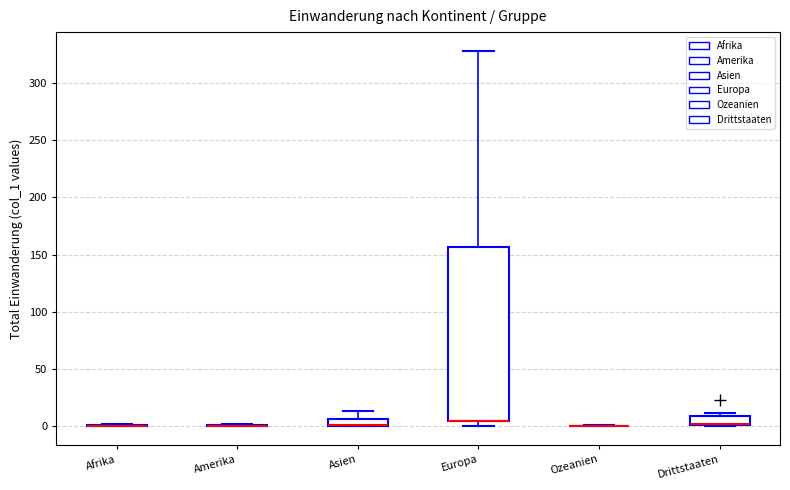

Comparing the boxes themselves (not the whiskers), which one is the tallest?

Europa